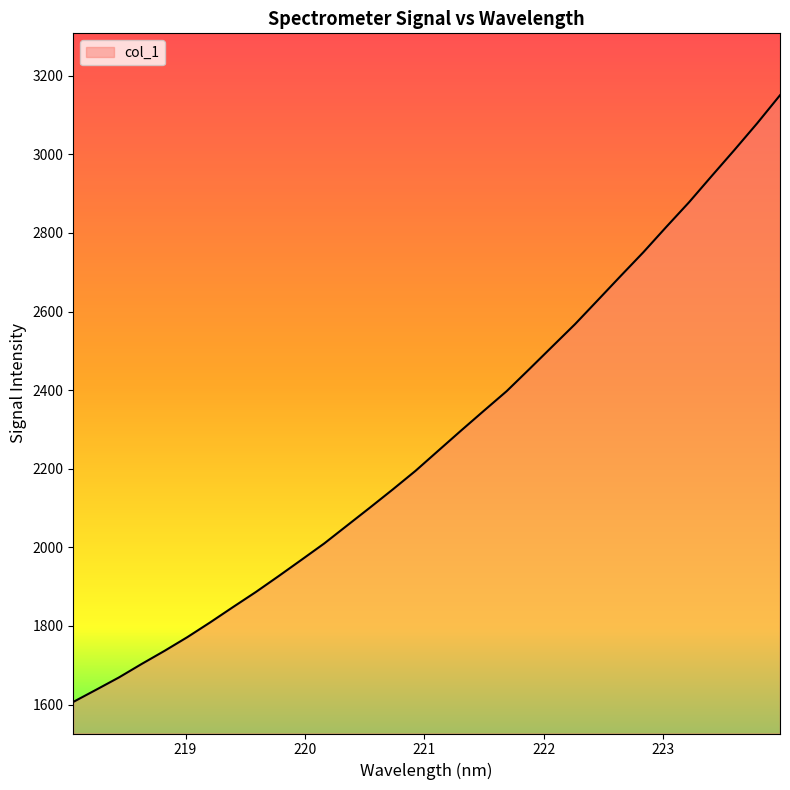

Does the chart display data point markers on the line(s)?

No